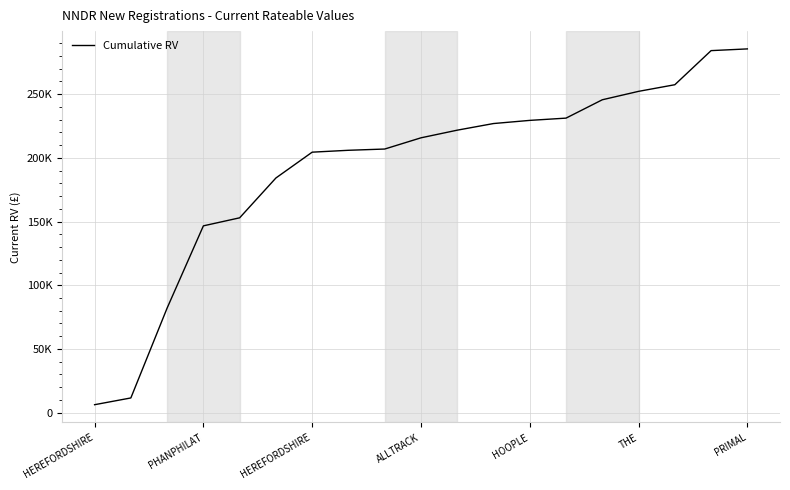

Reading left to right, list all the values displayed in this chart.

6300	11600	82100	146600	152900	184150	204400	205875	206855	215655	221655	226855	229330	231105	245505	252105	257305	284055	285405